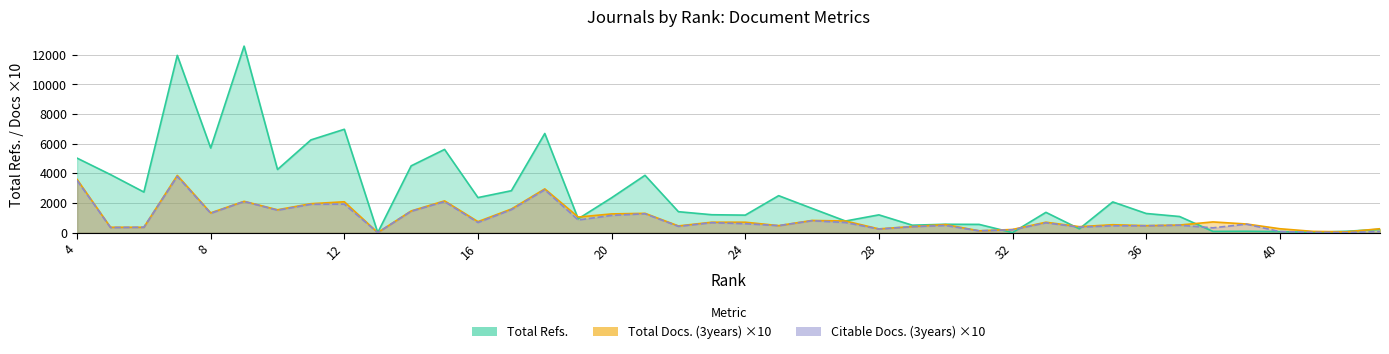

Reading right to left, list all the values displayed in this chart.

Total Refs.: 43=220	42=88	41=16	40=68	39=89	38=80	37=1085	36=1290	35=2071	34=255	33=1366	32=0	31=553	30=561	29=499	28=1196	27=780	26=1632	25=2492	24=1178	23=1205	22=1410	21=3866	20=2351	19=929	18=6689	17=2826	16=2363	15=5614	14=4504	13=0	12=6973	11=6256	10=4259	9=12586	8=5708	7=11963	6=2736	5=3916	4=5026
Total Docs. (3years): 43=260	42=50	41=80	40=260	39=580	38=720	37=510	36=470	35=530	34=400	33=700	32=210	31=120	30=540	29=410	28=250	27=780	26=820	25=470	24=700	23=700	22=450	21=1300	20=1260	19=1050	18=2950	17=1590	16=740	15=2140	14=1460	13=0	12=2080	11=1950	10=1540	9=2110	8=1330	7=3860	6=360	5=360	4=3590
Citable Docs. (3years): 43=70	42=0	41=20	40=70	39=570	38=320	37=500	36=460	35=460	34=370	33=660	32=190	31=120	30=480	29=400	28=240	27=680	26=800	25=470	24=600	23=670	22=420	21=1270	20=1160	19=850	18=2890	17=1550	16=680	15=2090	14=1440	13=0	12=1920	11=1910	10=1510	9=2100	8=1300	7=3790	6=360	5=340	4=3520